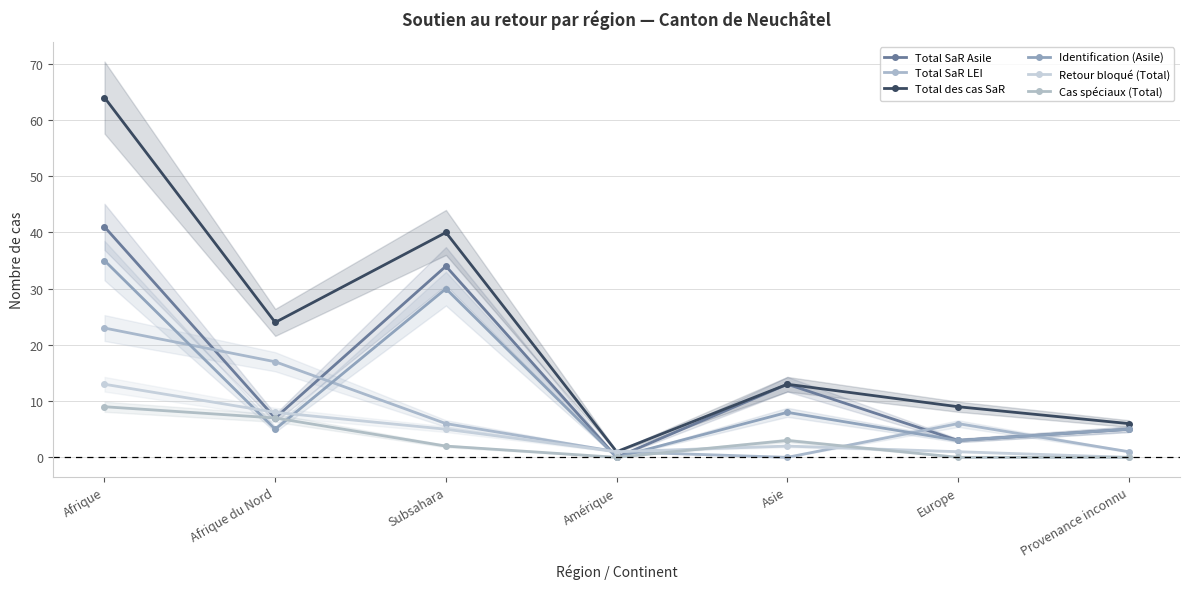

What is the label of the 2nd point from the left?

Afrique du Nord